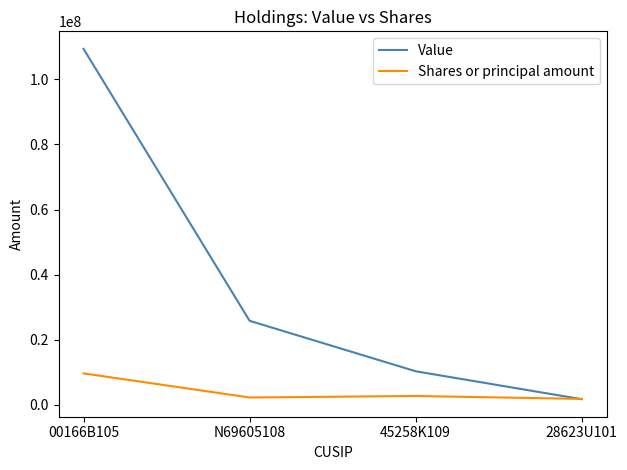

Is it true that Value equals 5093498 at 45258K109?

False